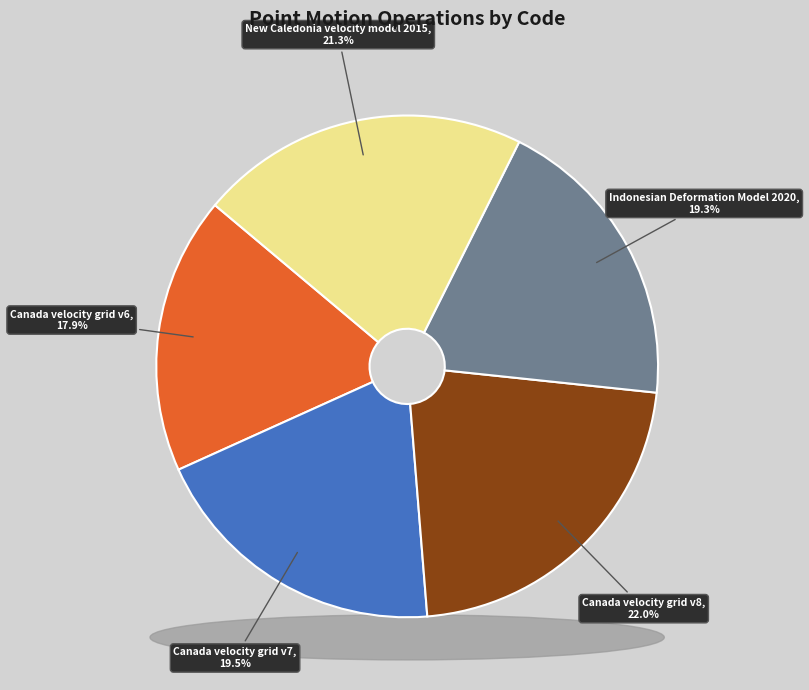

Rank the categories by value from lowest to highest.

Canada velocity grid v6, Indonesian Deformation Model 2020, Canada velocity grid v7, New Caledonia velocity model 2015, Canada velocity grid v8